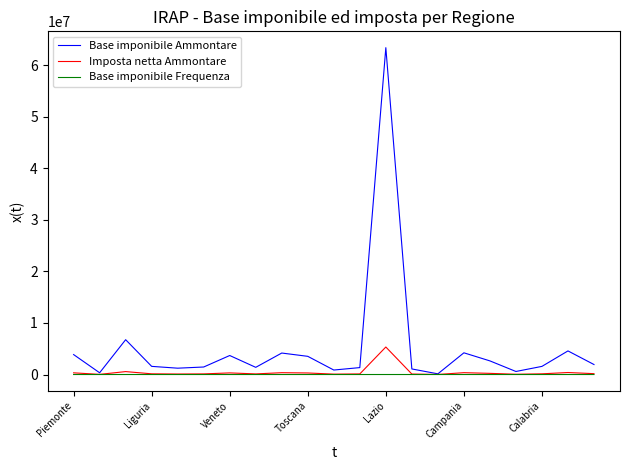

Which series has the largest total across all categories?

Base imponibile Ammontare